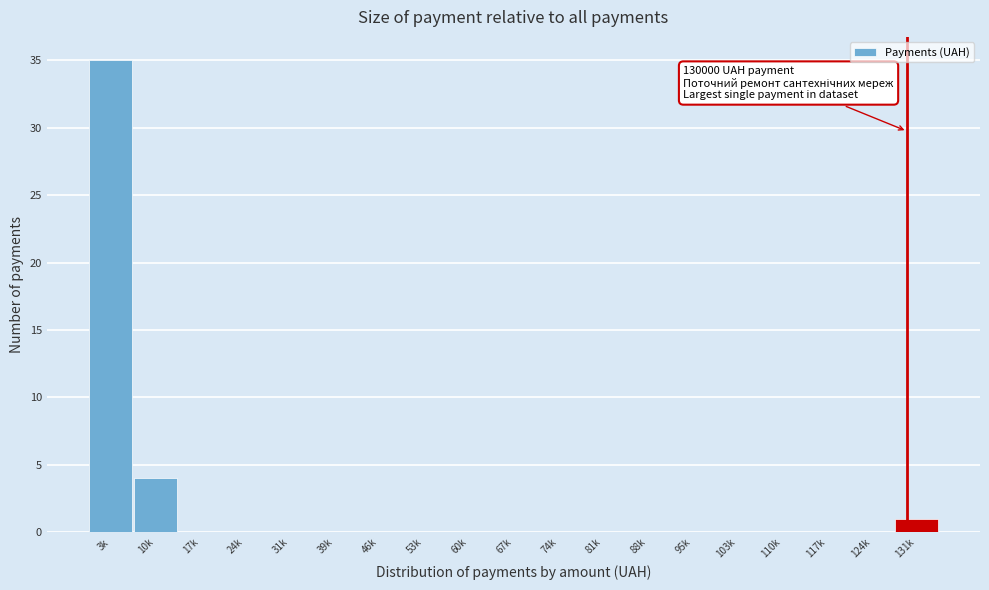

Reading left to right, what are all the values shown in this chart?

3k=35	10k=4	17k=0	24k=0	31k=0	39k=0	46k=0	53k=0	60k=0	67k=0	74k=0	81k=0	88k=0	95k=0	103k=0	110k=0	117k=0	124k=0	131k=1